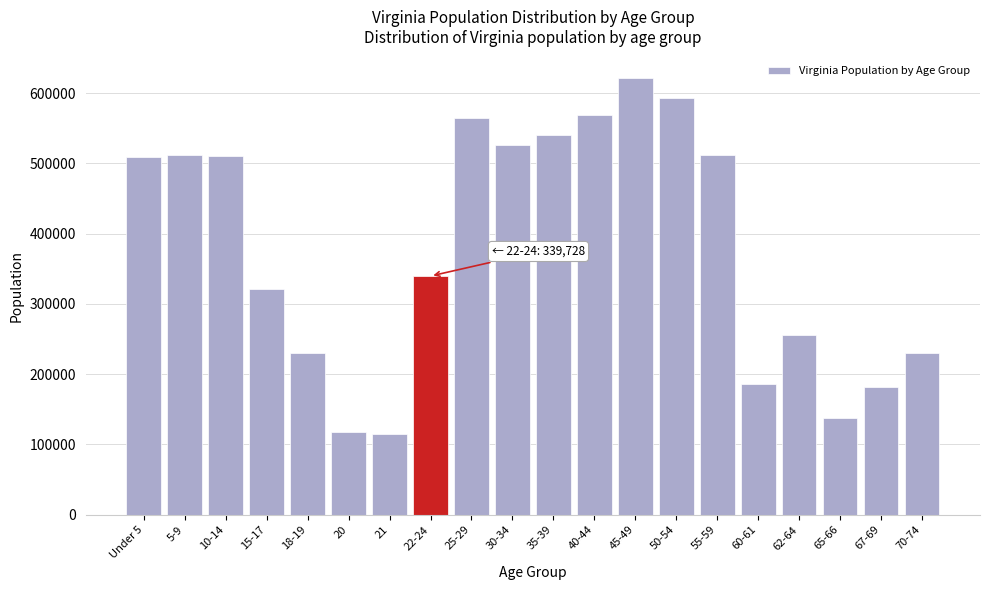

What is the sum of all values?

7573891